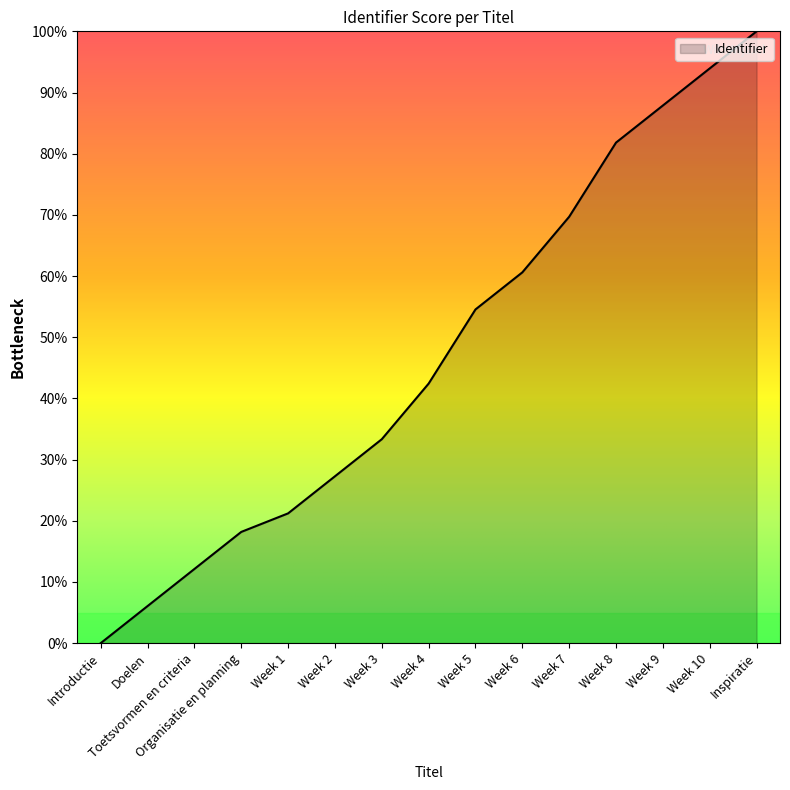

What position from the right is Organisatie en planning?

12